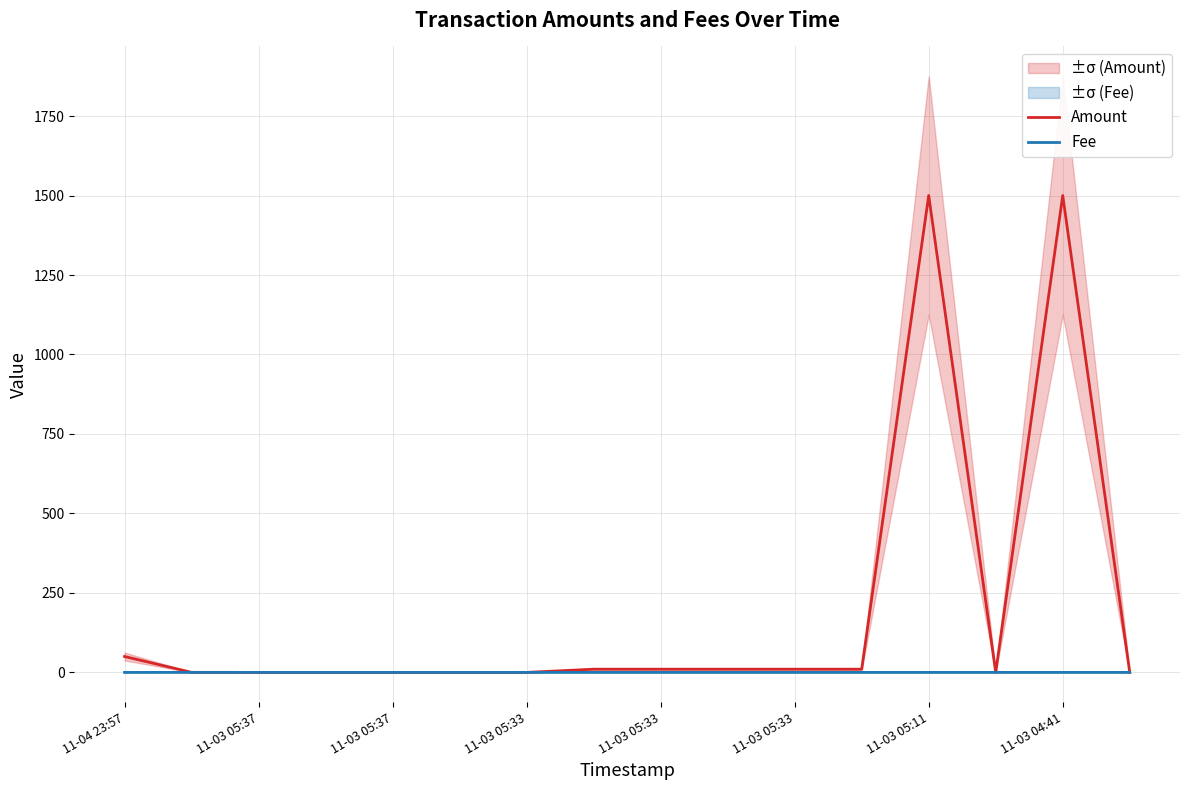

What is the sum of the Fee values at 11 and 14?

0.1